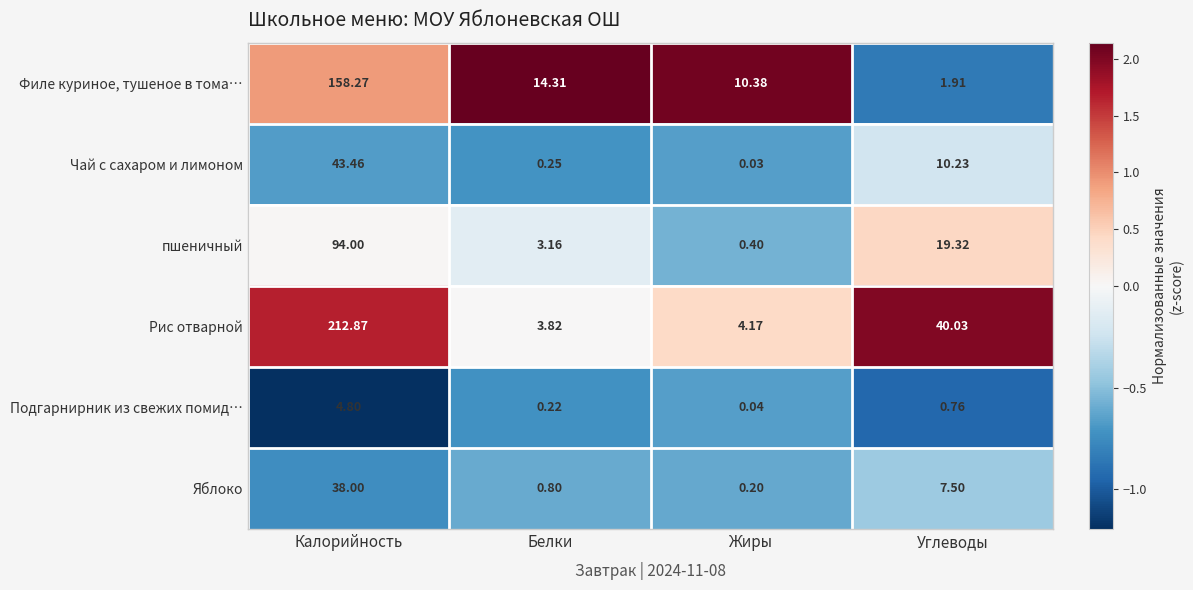

Between Калорийность and Жиры, which series saw the biggest shift?

Рис отварной